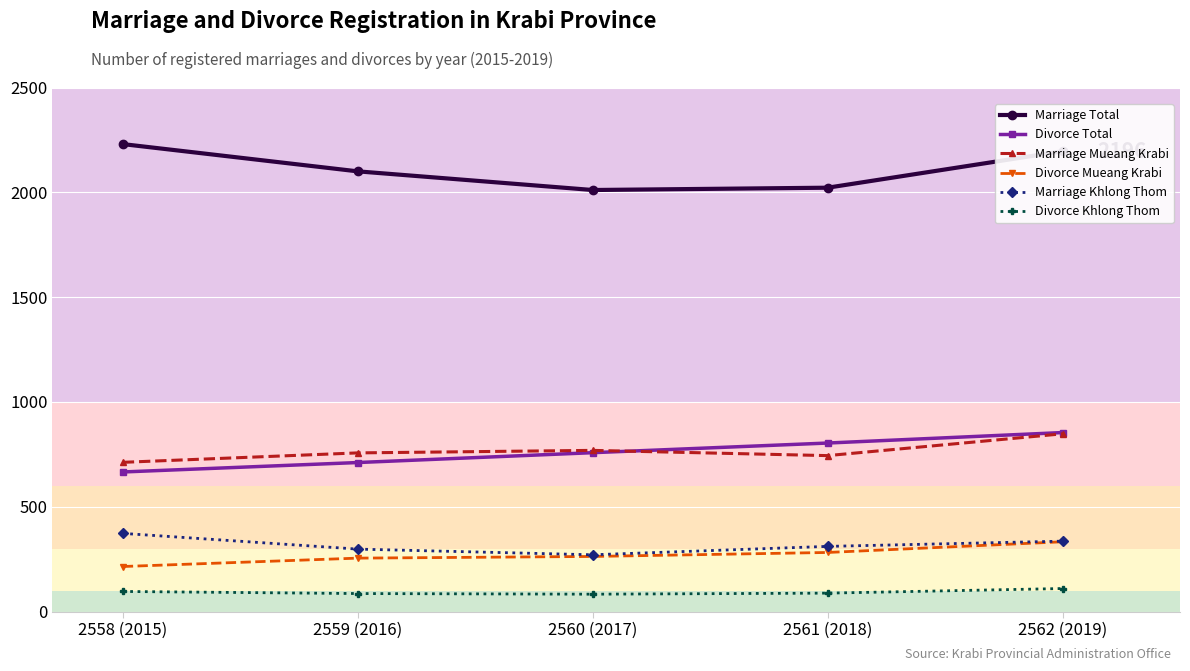

What is the difference between the second highest and minimum values in the Divorce Khlong Thom series?

13